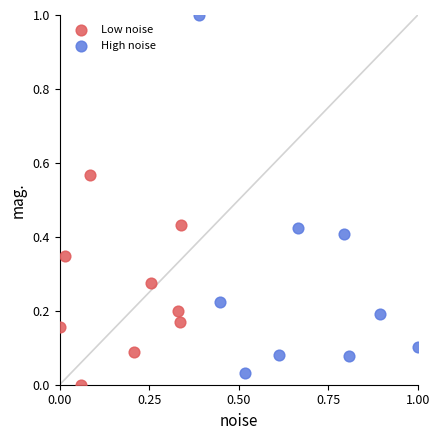

Which series has the largest Y range (max minus min)?

High noise